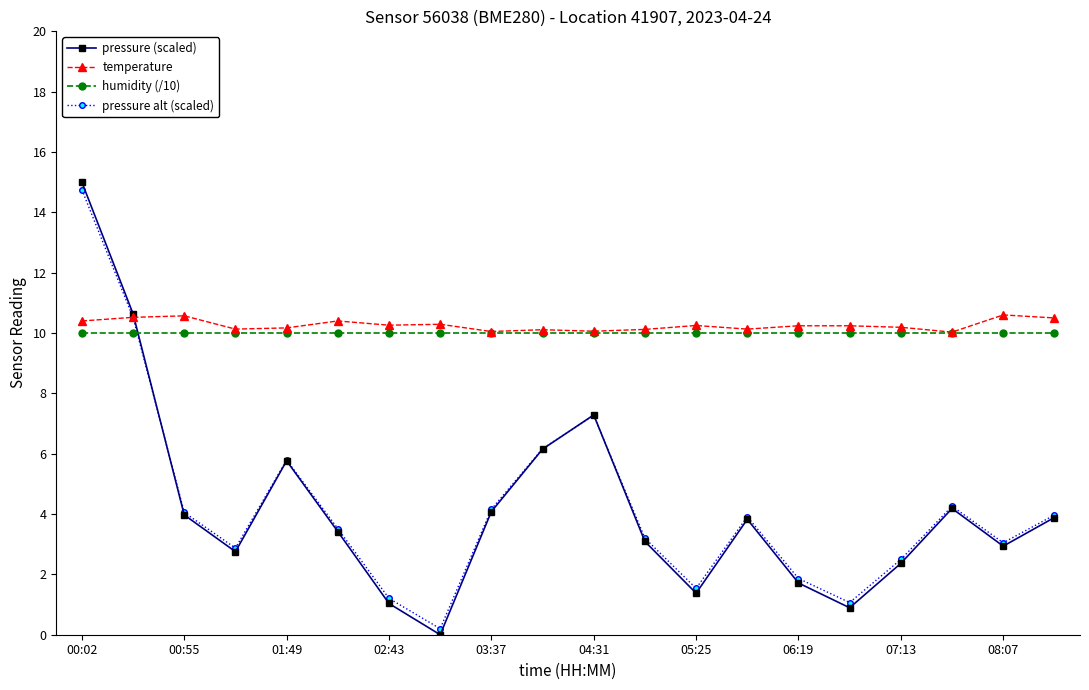

After their last crossing, which series has the higher values: pressure alt (scaled) or temperature?

temperature